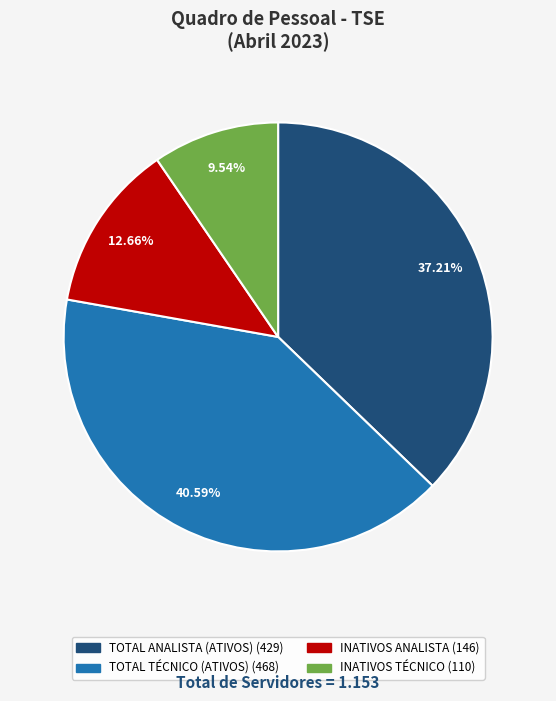

How many segments does this pie chart have?

4